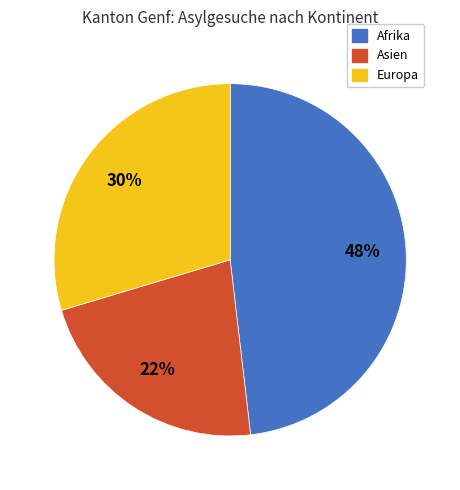

To the nearest percent, what portion does Asien represent?

22%